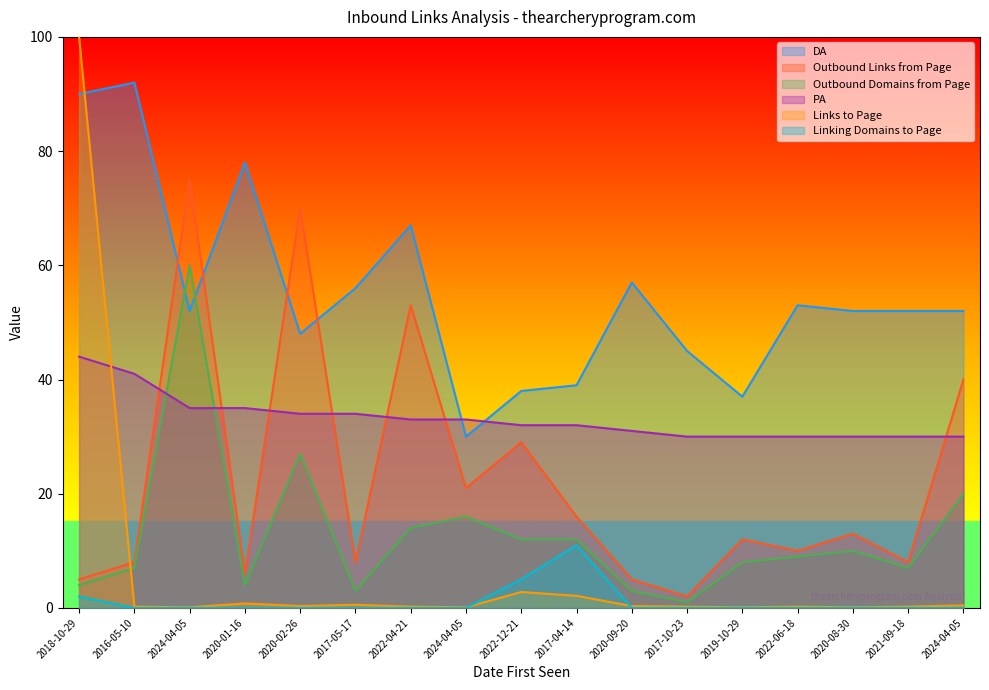

Where is the first local minimum for Outbound Domains from Page?

2020-01-16